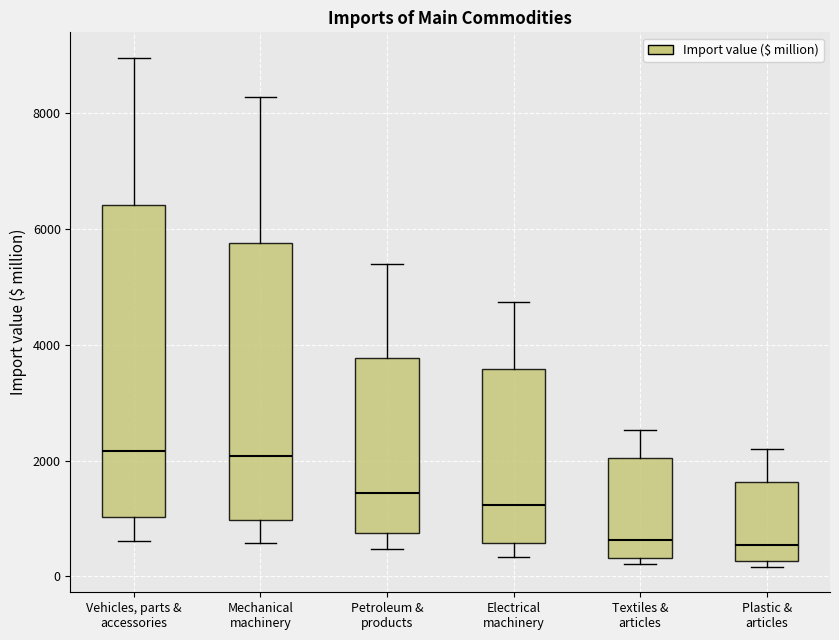

Comparing the boxes themselves (not the whiskers), which one is the tallest?

Vehicles, parts & accessories